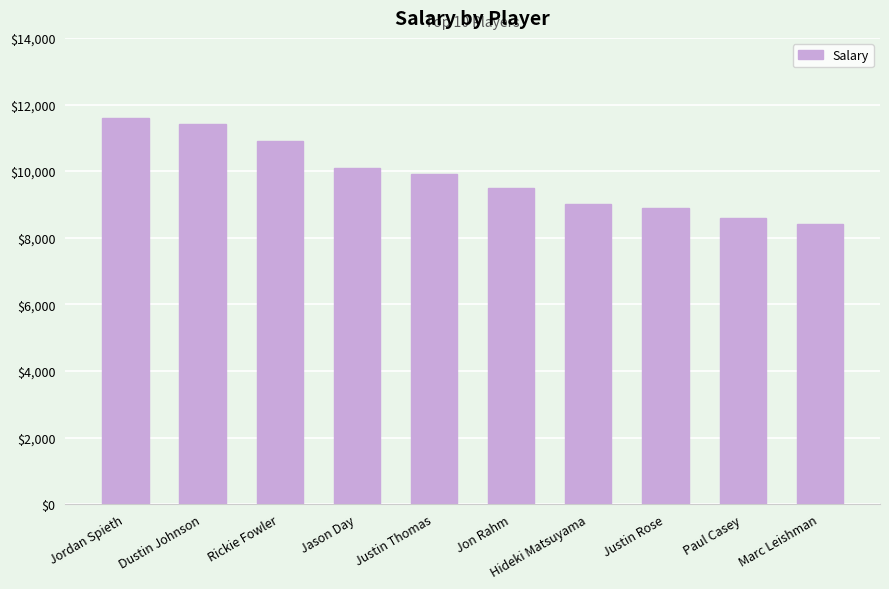

Is it true that the value at Paul Casey is 8600?

True